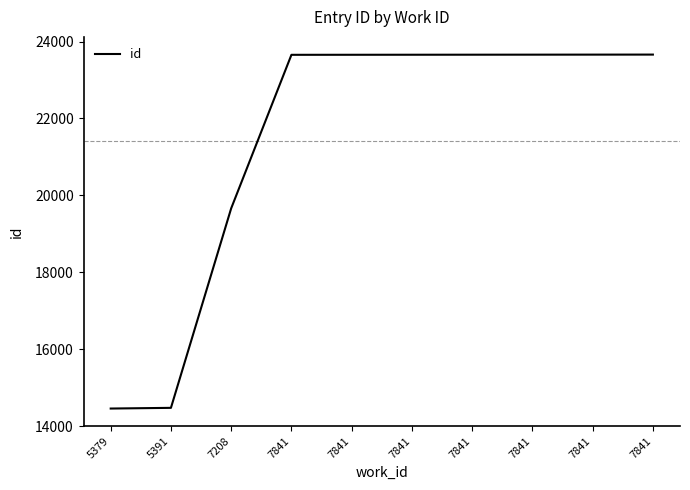

Is this an area chart (filled region under the line)?

No